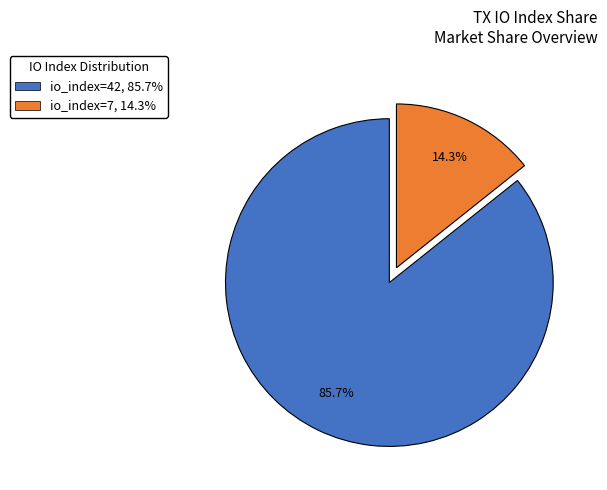

How many slices are in this pie chart?

2